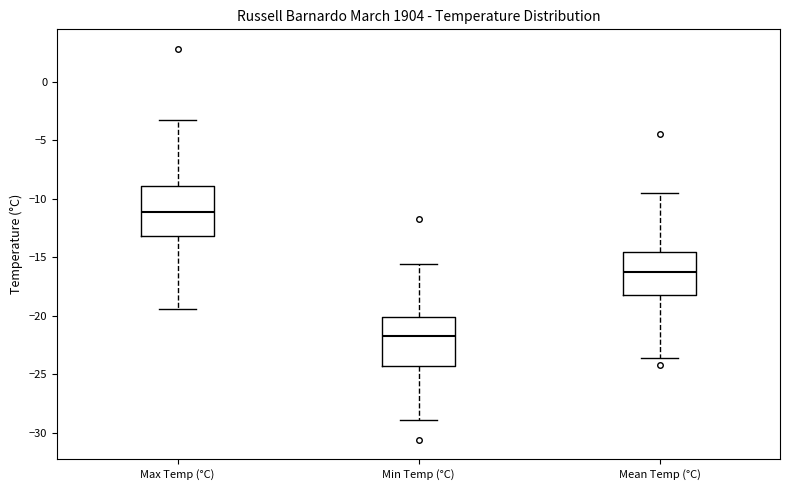

Where does the upper whisker of the box for Mean Temp (°C) end on the y-axis? The values are not printed on the chart, so give them approximately, as read against the axis.

-9.5